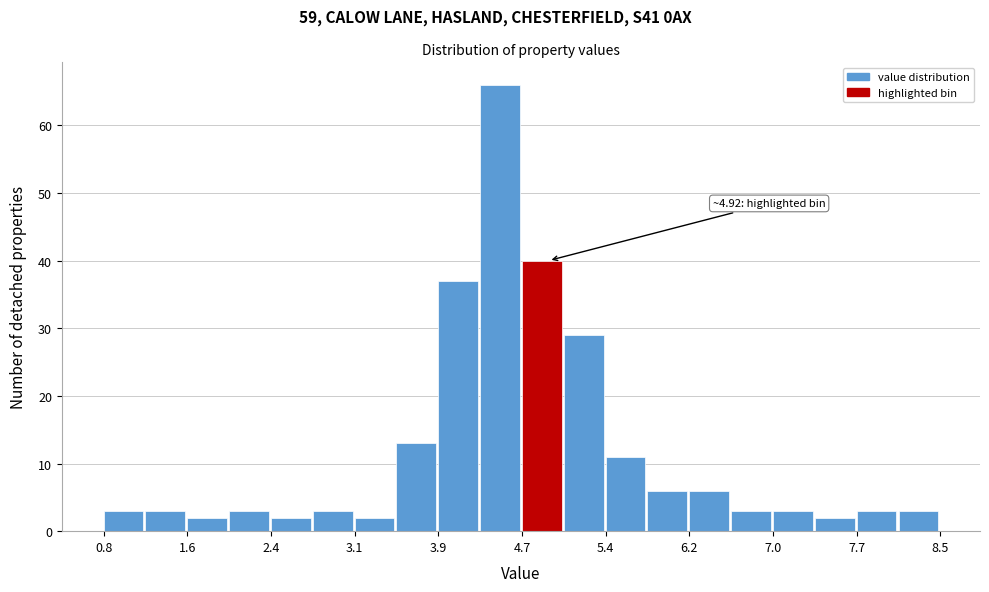

Around what value on the x-axis is the tallest bar? Give the approximate position of its centre, as read against the axis.

4.5